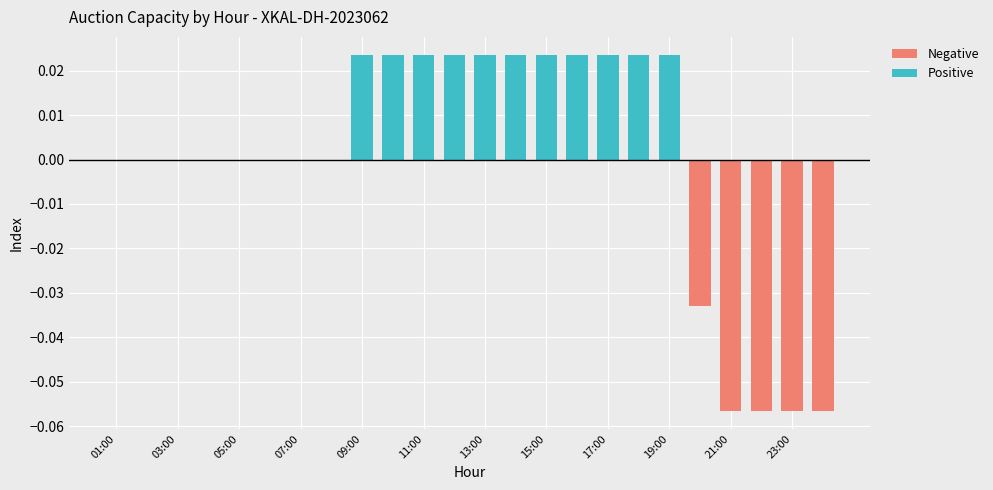

Where is Positive nearest to the value 0?

01:00